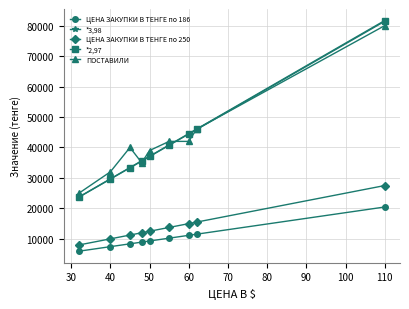

Which series has the largest total across all categories?

ПОСТАВИЛИ